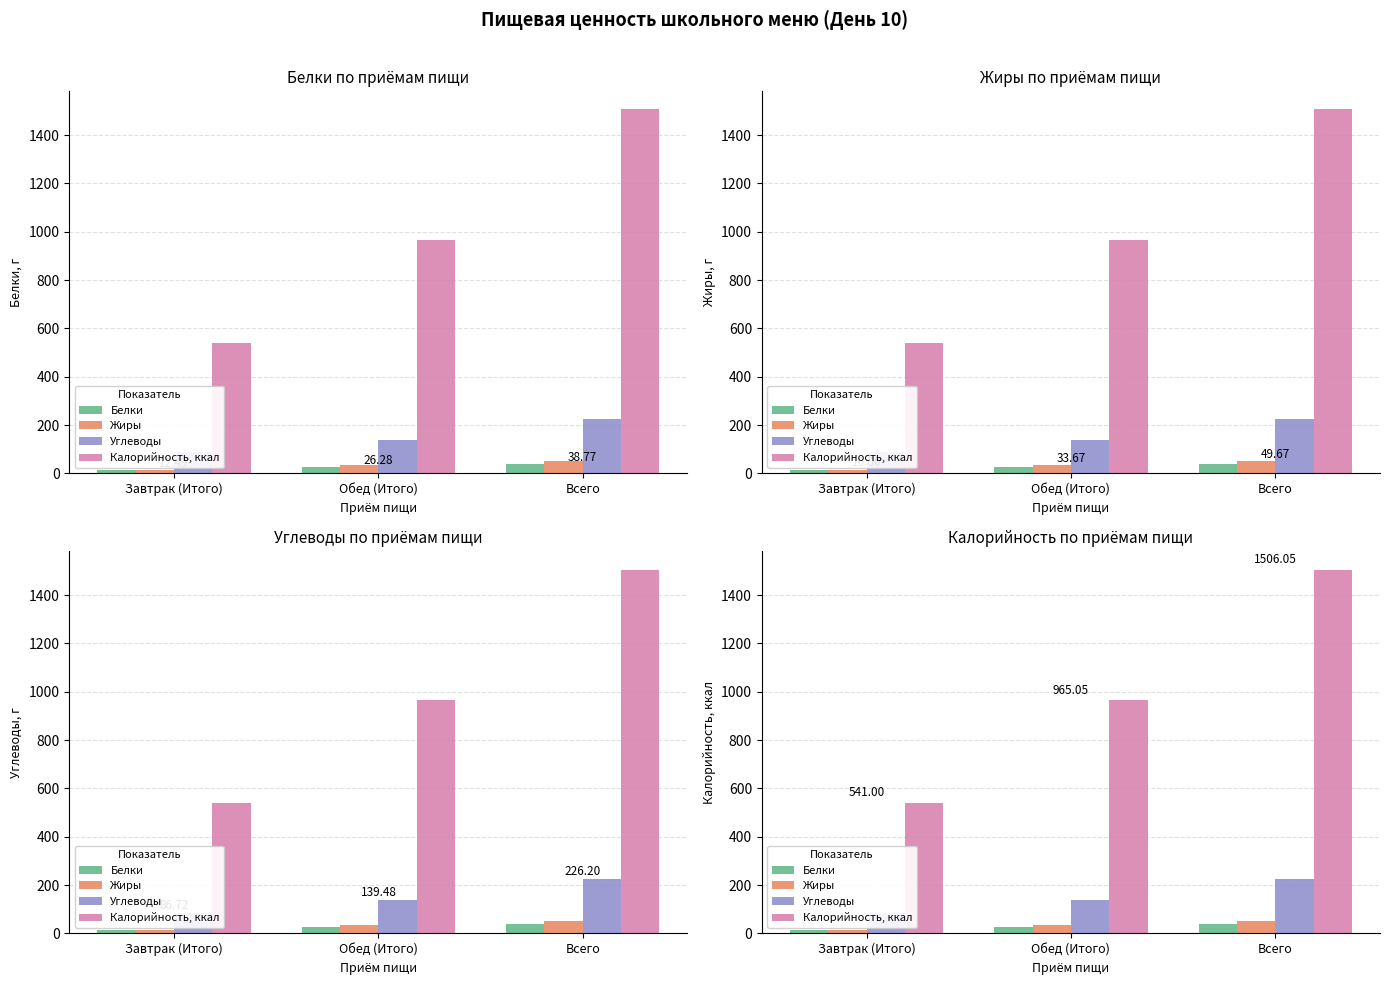

True or false: Белки has a value of 38.8 at Всего.

True